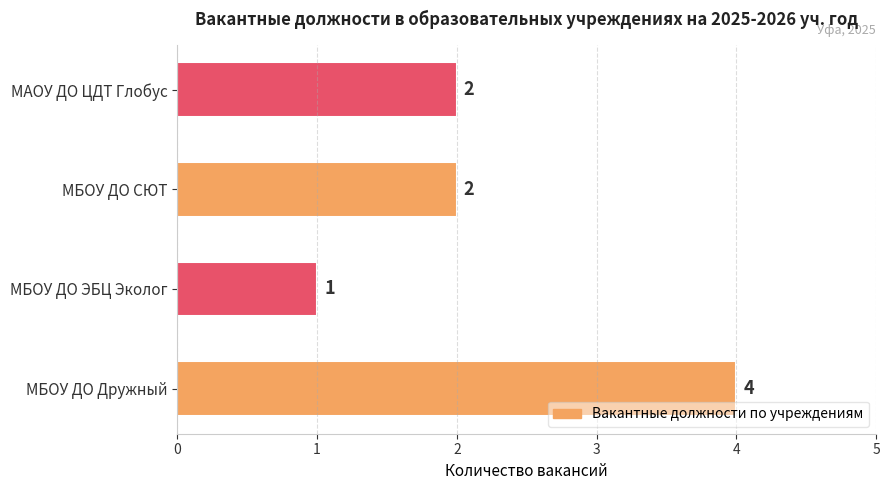

What is the sum of all values?

9